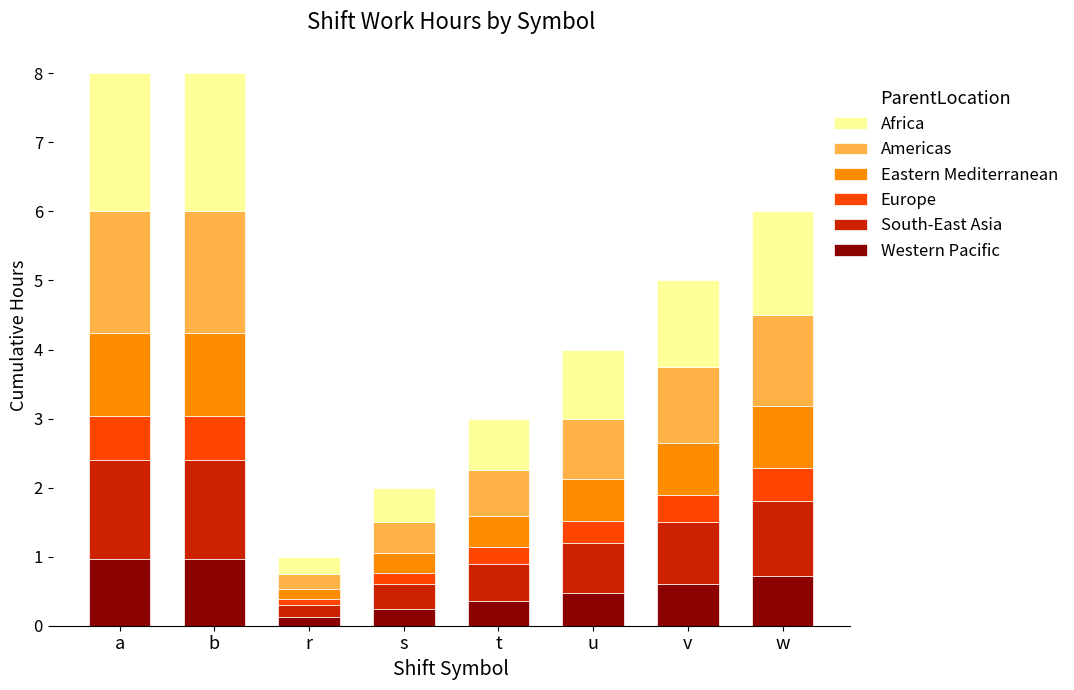

The Western Pacific series shows 1.1 at w. True or false?

False